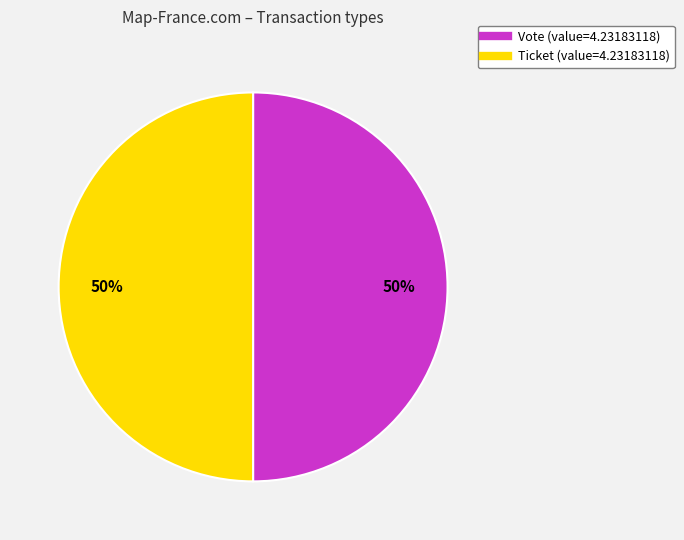

To the nearest percent, what is the average slice percentage?

50%